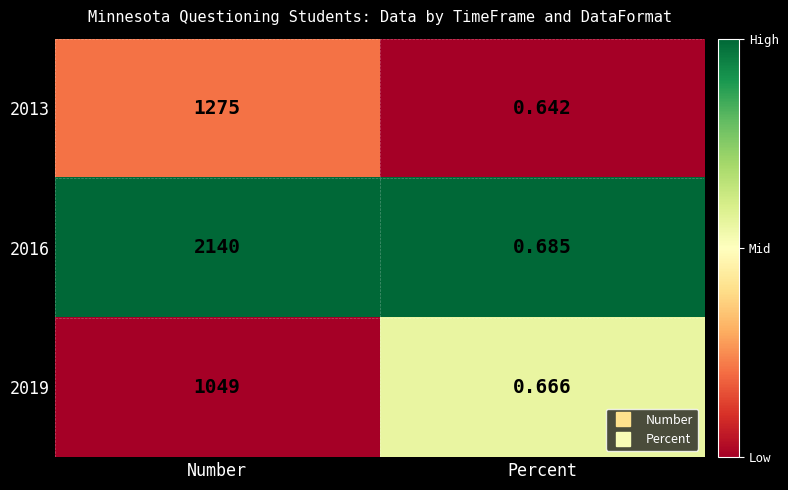

Which label corresponds to the largest value in the chart?

Number